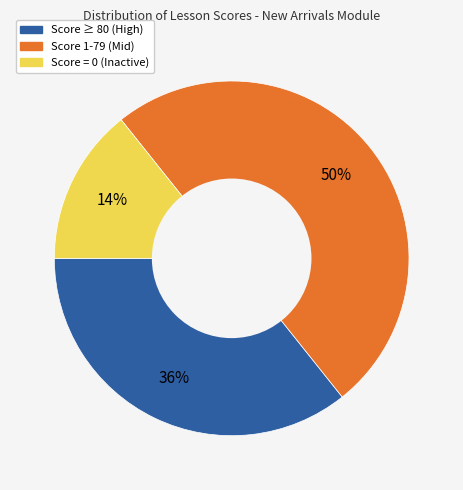

To the nearest percent, what is the average slice percentage?

33%